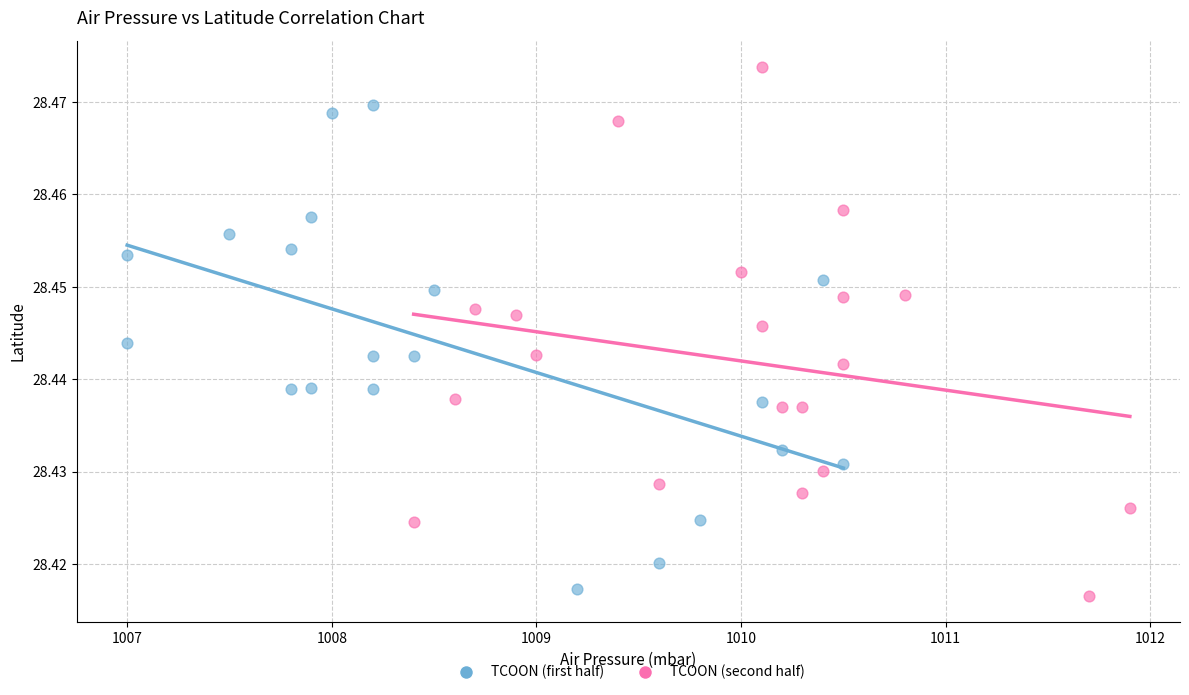

Which series contains the highest Y value?

TCOON (second half)